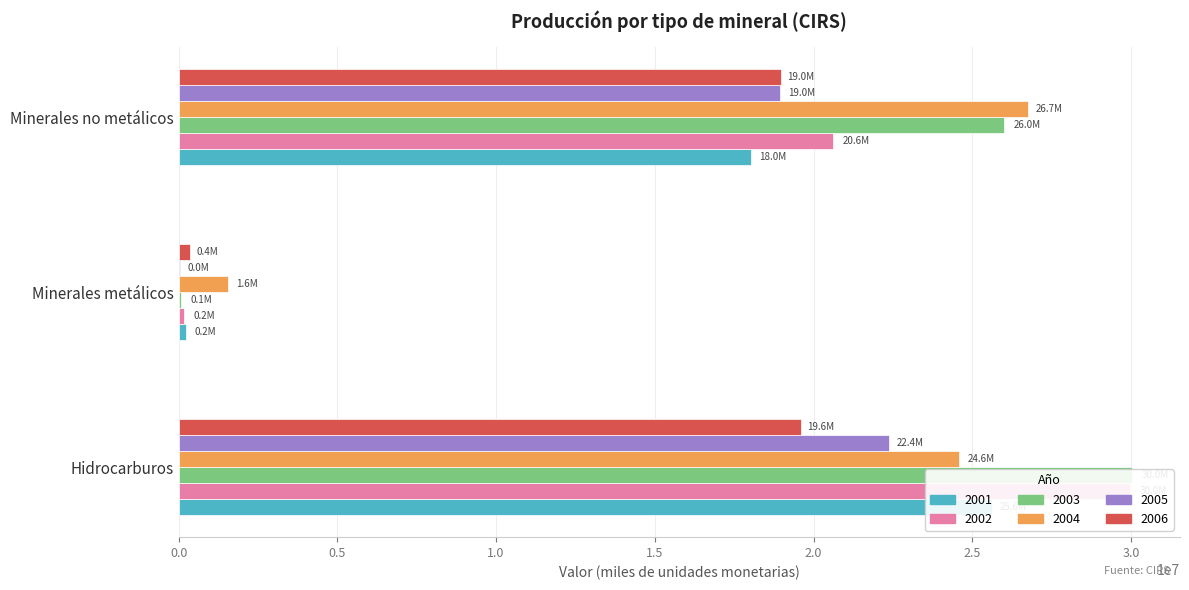

At Minerales metálicos, list the series in order from largest to smallest.

2004, 2006, 2001, 2002, 2003, 2005